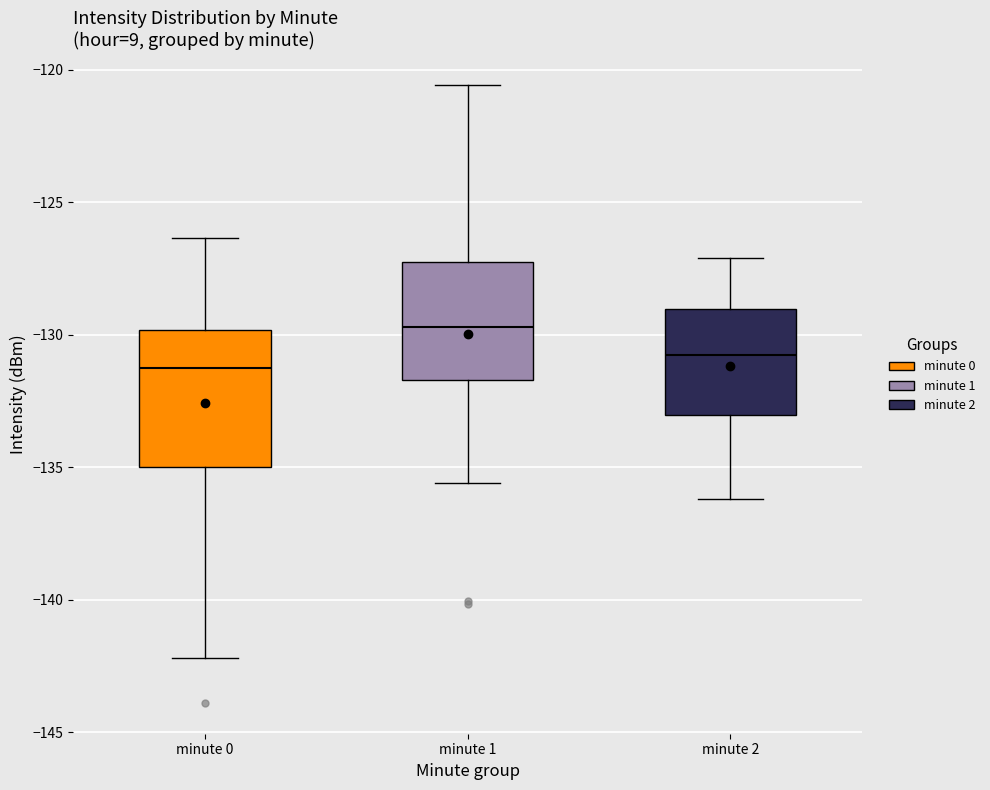

Which box has the highest median line?

minute 1